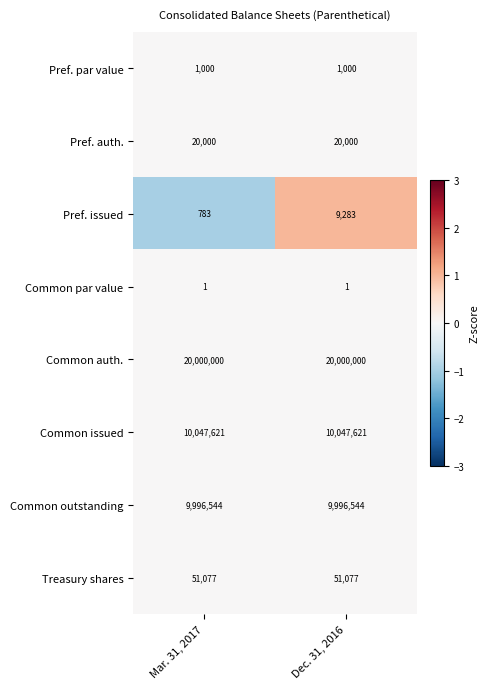

Rank the series by their maximum value, from highest to lowest.

Common auth., Common issued, Common outstanding, Treasury shares, Pref. auth., Pref. issued, Pref. par value, Common par value